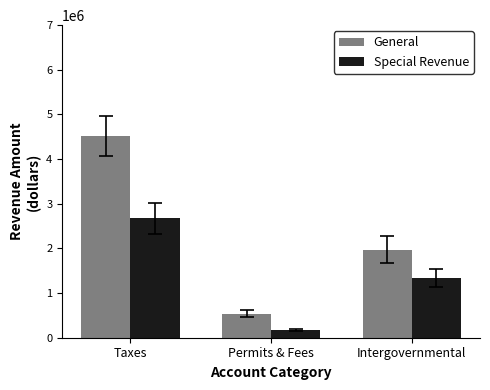

The Special Revenue series shows 1331882 at Intergovernmental. True or false?

True